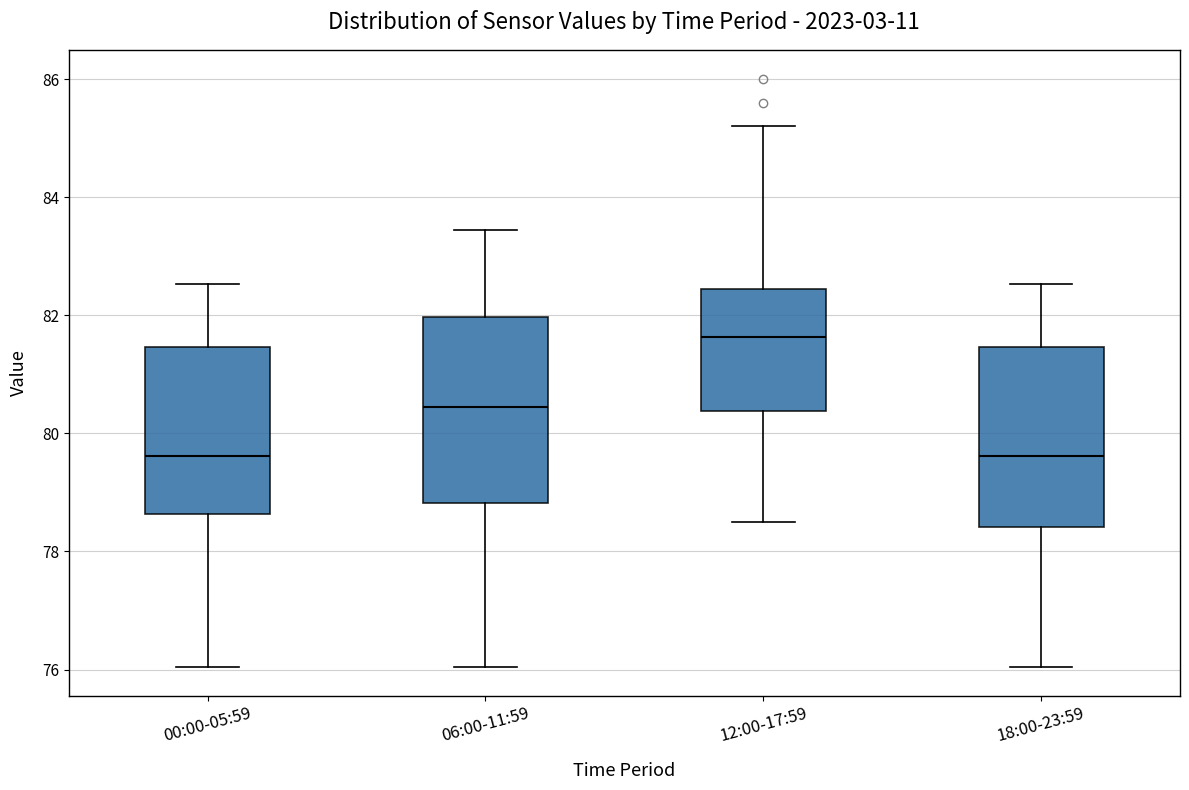

Where is the upper edge of the box for 06:00-11:59 on the y-axis? The values are not printed on the chart, so give them approximately, as read against the axis.

82.0